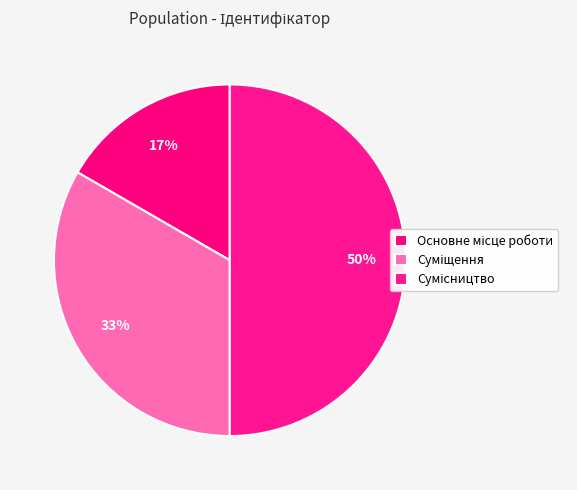

How many segments does this pie chart have?

3